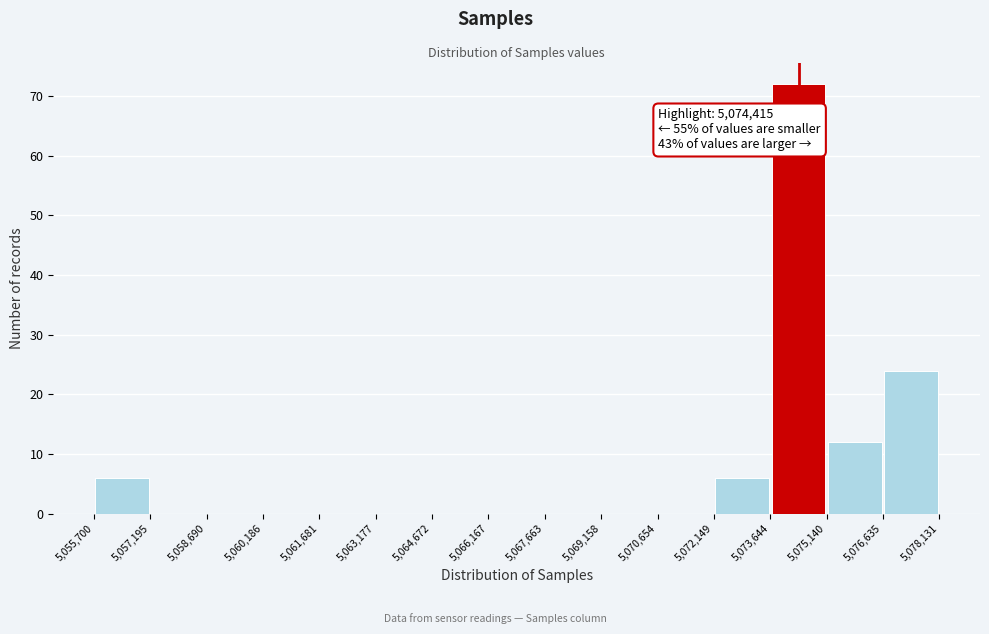

Over which range of the x-axis is the bar tallest?

5,073,644 to 5,075,140